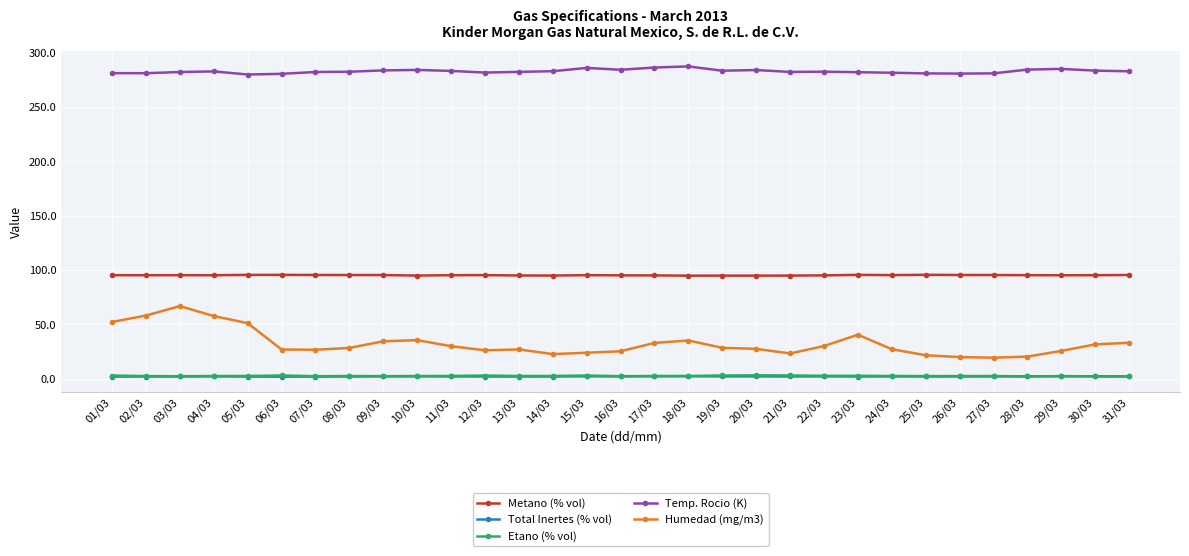

What is the lowest value of the Temp. Rocio (K) series?

279.9